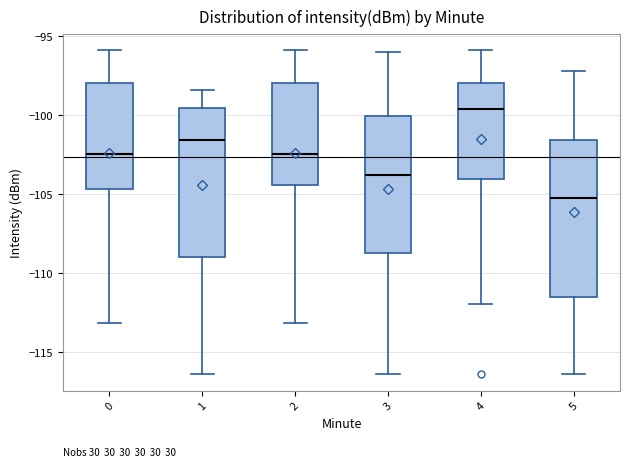

Where is the lower edge of the box at x = 1 on the y-axis? The values are not printed on the chart, so give them approximately, as read against the axis.

-109.0